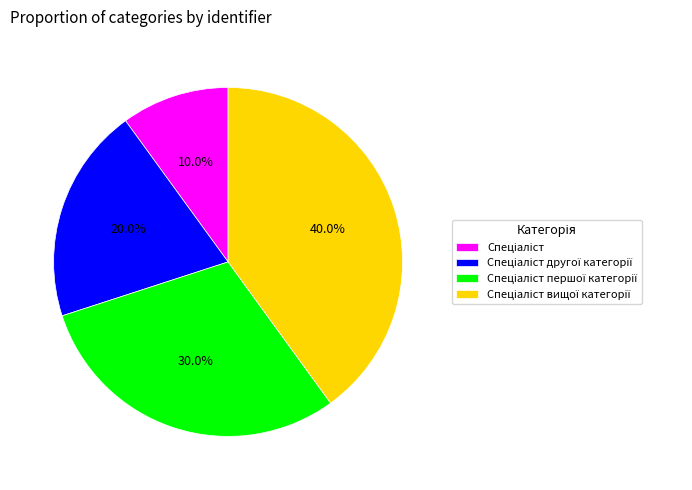

To the nearest percent, what is the average slice percentage?

25%